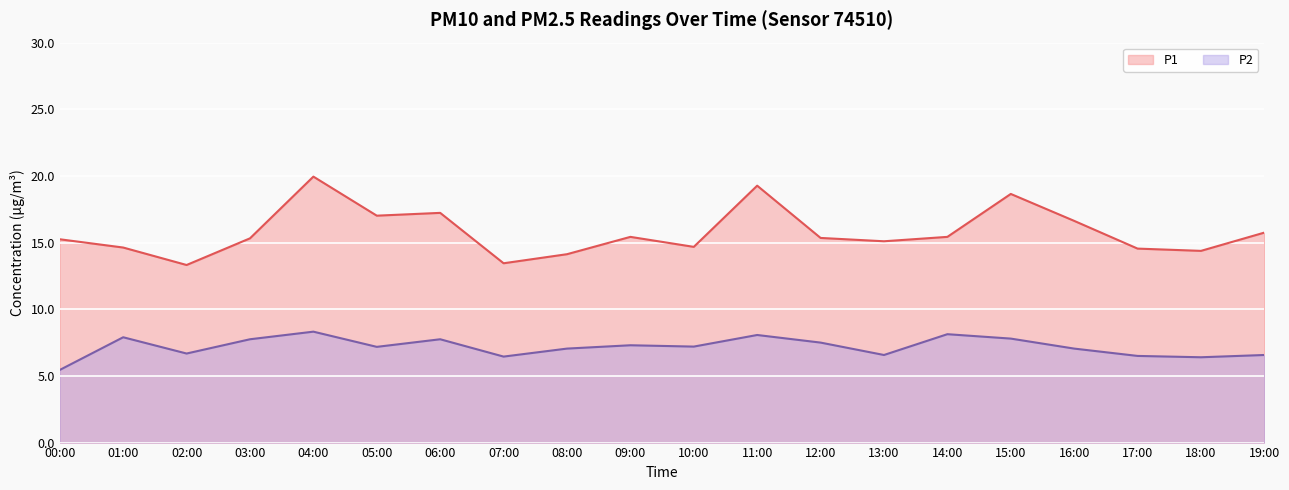

How many data points in P2 are less than 7?

7